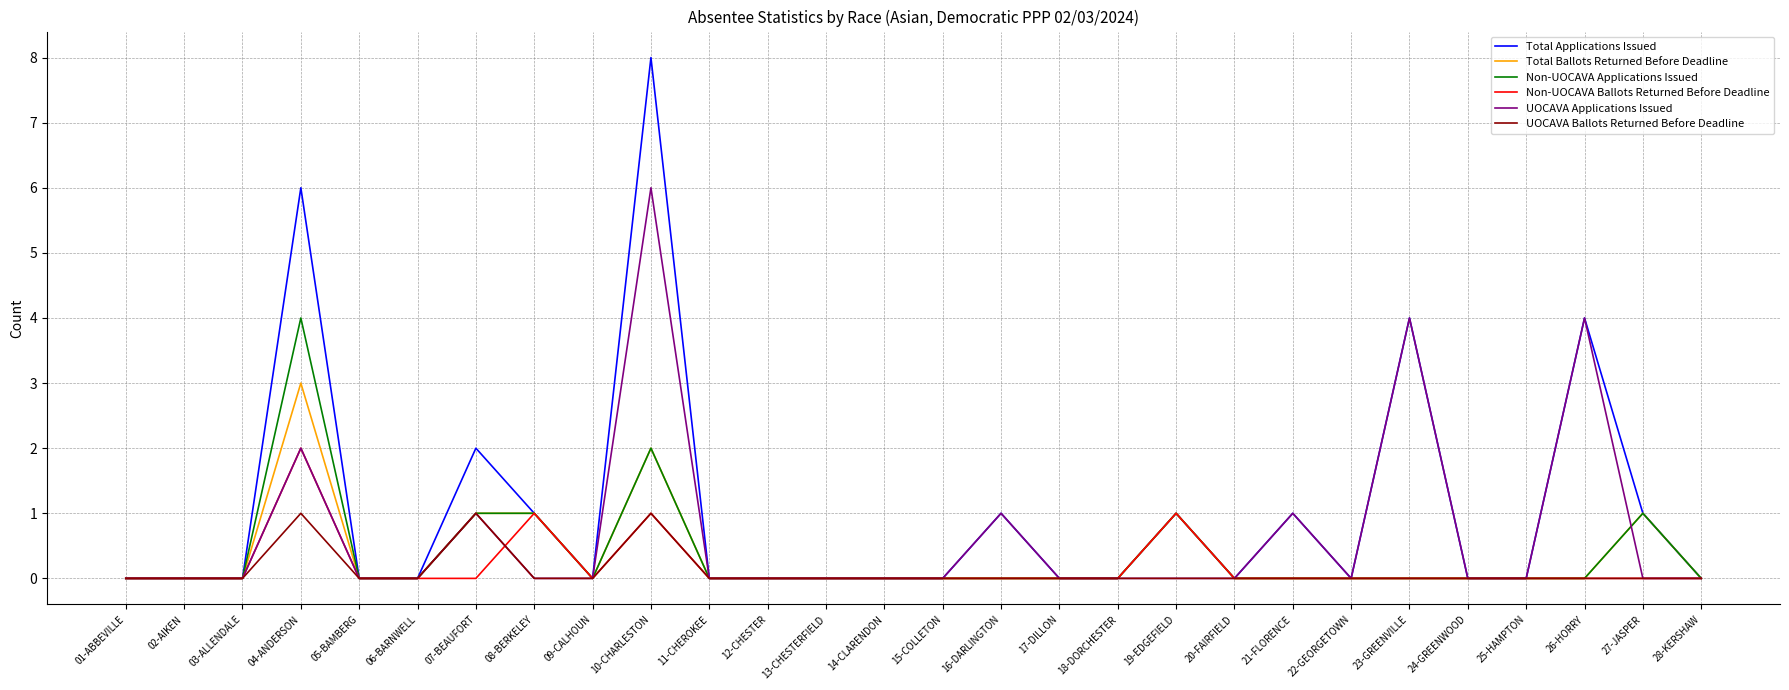

At which category is the sum across all series the highest?

10-CHARLESTON